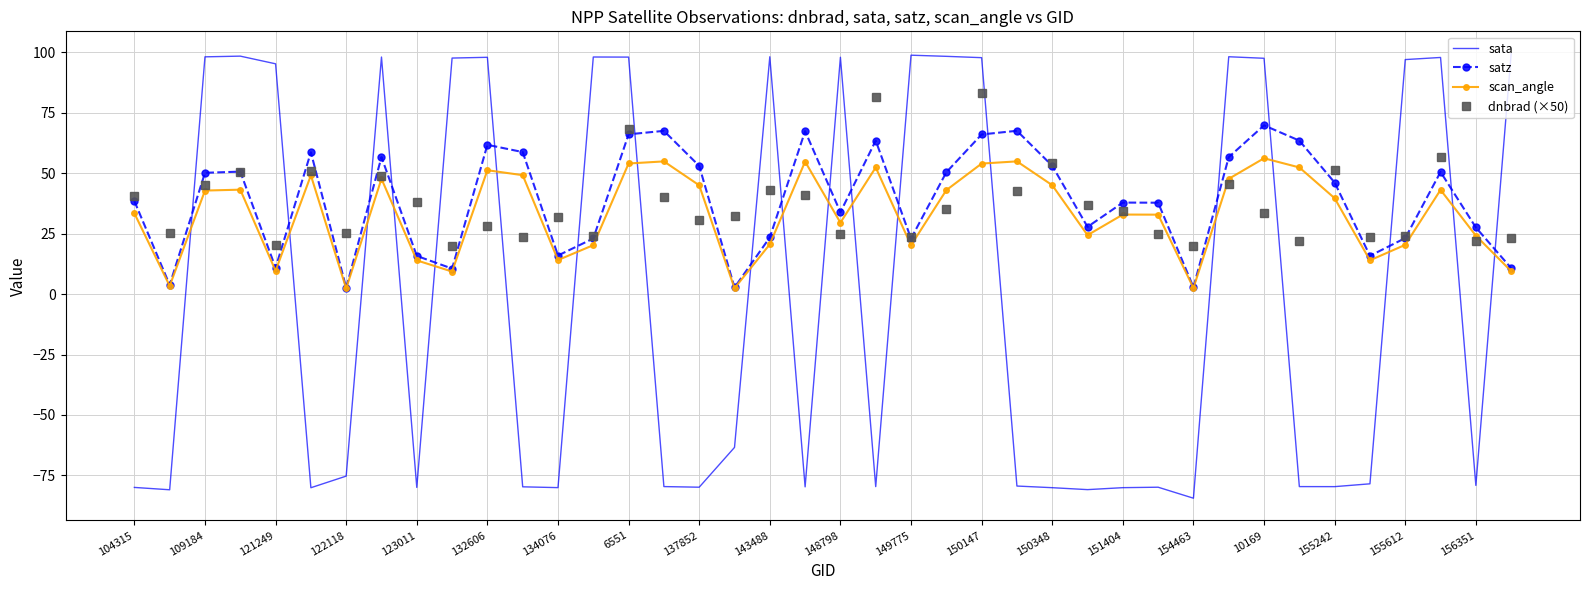

What are all the series names shown in the legend?

sata, satz, scan_angle, dnbrad (×50)